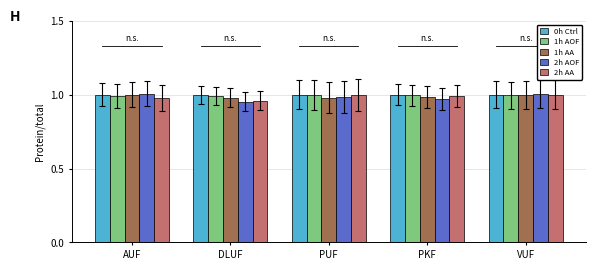

What are all the series names shown in the legend?

0h Ctrl, 1h AOF, 1h AA, 2h AOF, 2h AA